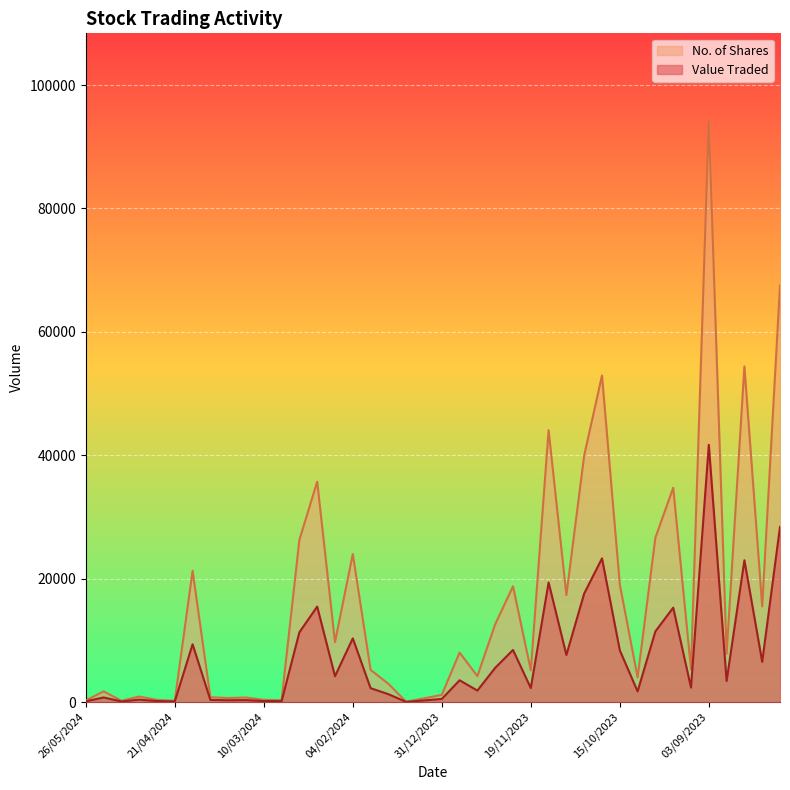

What is the difference between the second highest and second lowest values in the Value Traded series?

28309